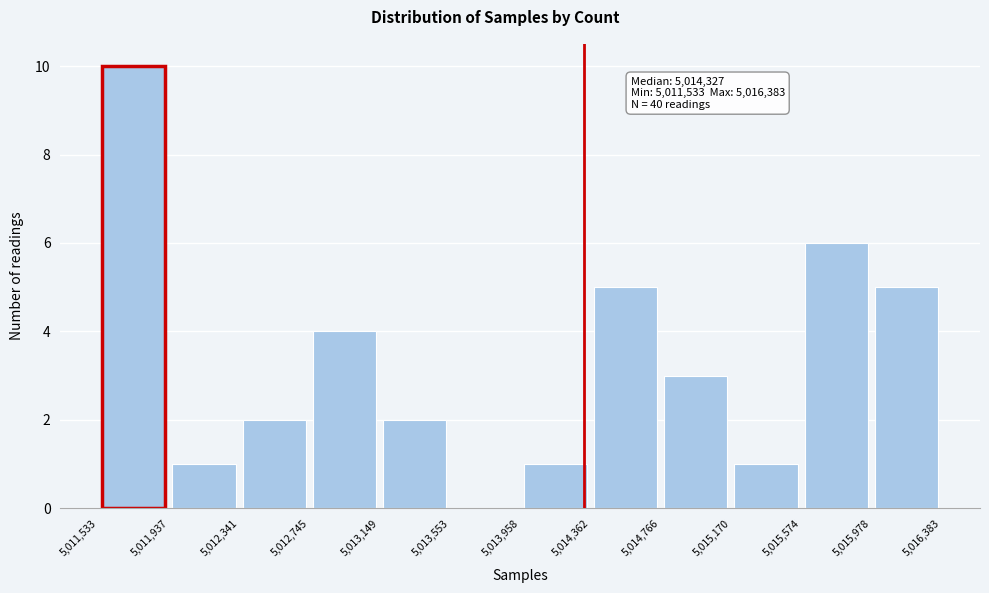

Over which range of the x-axis is the bar tallest?

5,011,533 to 5,011,937